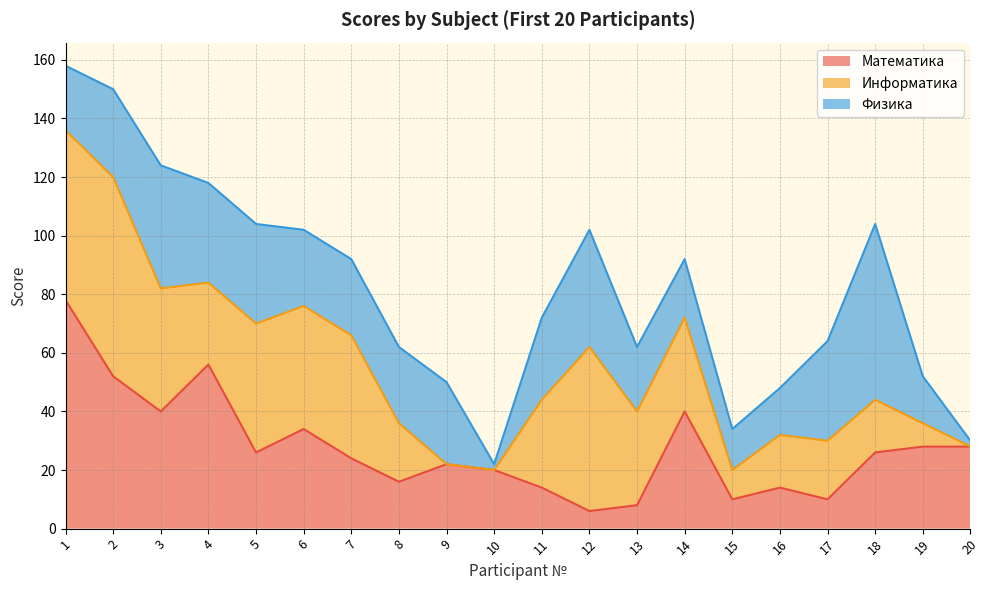

The Физика series shows 16 at 16. True or false?

True